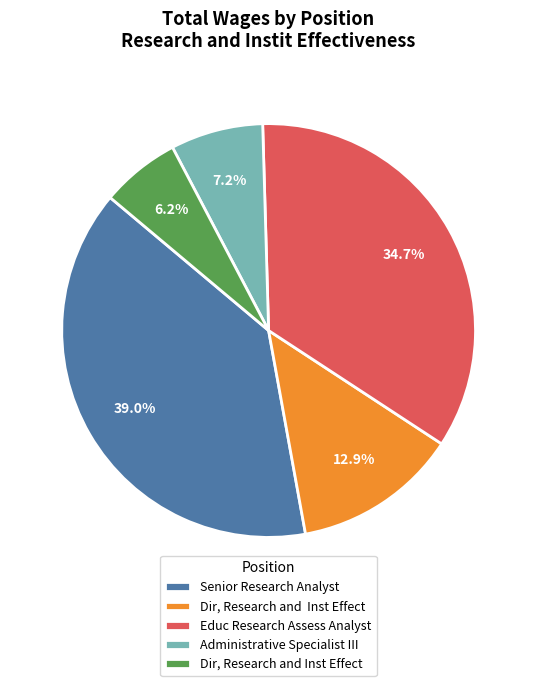

To the nearest percent, what is the average slice percentage?

20%